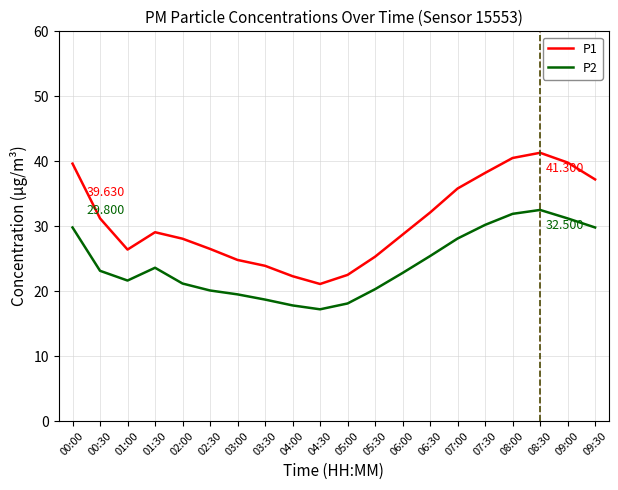

The P2 series shows 12.3 at 03:00. True or false?

False